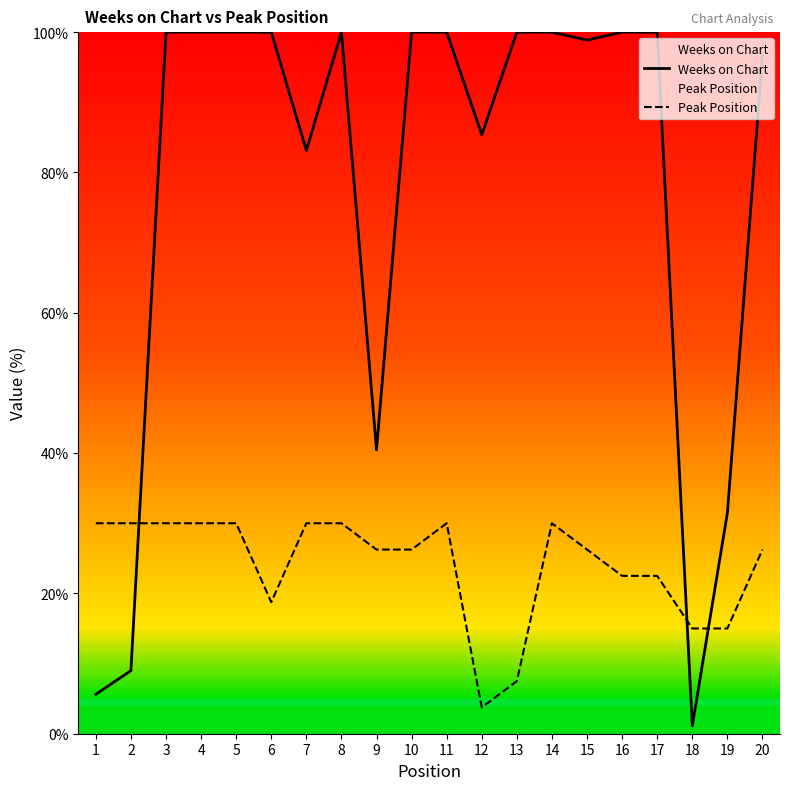

What value does the Peak Position series have at 12?

3.8